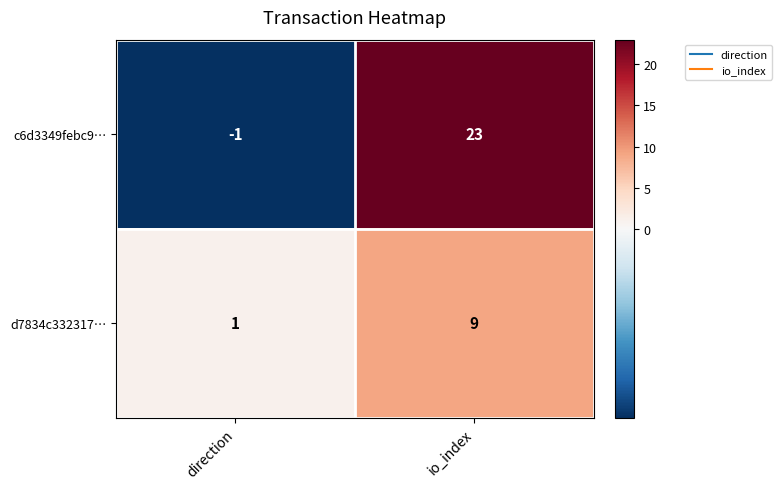

How many values in c6d3349febc9… are below zero?

1